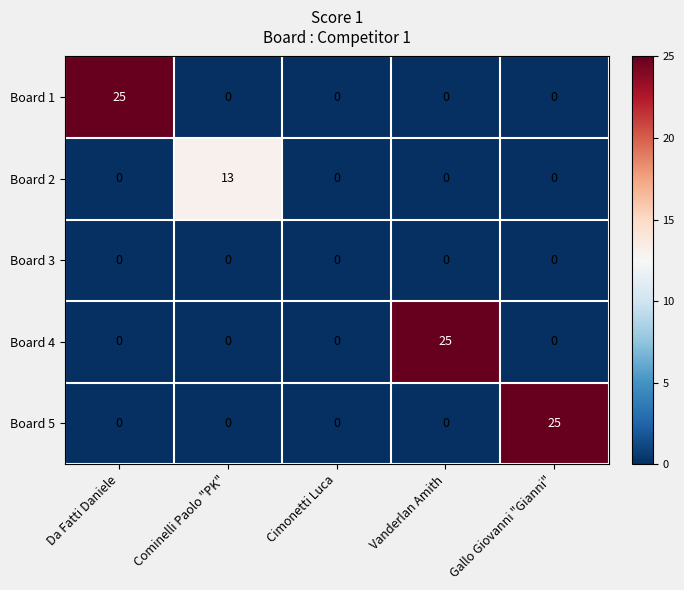

Reading right to left, transcribe all the data shown in this chart.

Board 1: Gallo Giovanni "Gianni"=0	Vanderlan Amith=0	Cimonetti Luca=0	Cominelli Paolo "PK"=0	Da Fatti Daniele=25
Board 2: Gallo Giovanni "Gianni"=0	Vanderlan Amith=0	Cimonetti Luca=0	Cominelli Paolo "PK"=13	Da Fatti Daniele=0
Board 3: Gallo Giovanni "Gianni"=0	Vanderlan Amith=0	Cimonetti Luca=0	Cominelli Paolo "PK"=0	Da Fatti Daniele=0
Board 4: Gallo Giovanni "Gianni"=0	Vanderlan Amith=25	Cimonetti Luca=0	Cominelli Paolo "PK"=0	Da Fatti Daniele=0
Board 5: Gallo Giovanni "Gianni"=25	Vanderlan Amith=0	Cimonetti Luca=0	Cominelli Paolo "PK"=0	Da Fatti Daniele=0